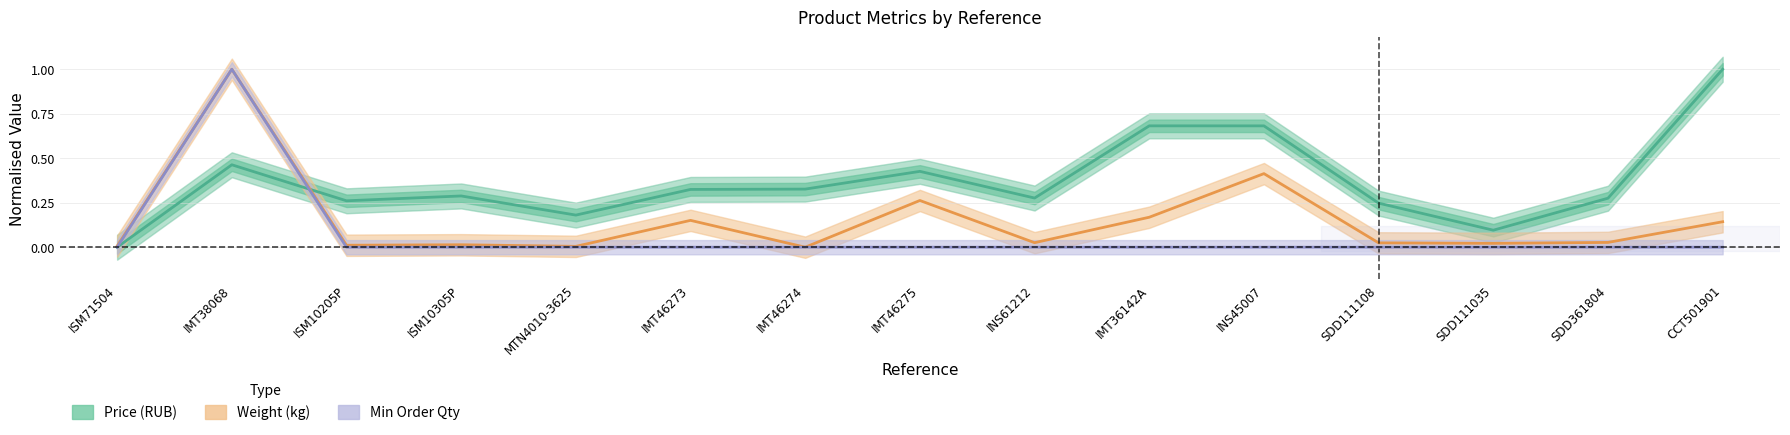

Is it true that Min Order Qty equals -0.6 at CCT501901?

False